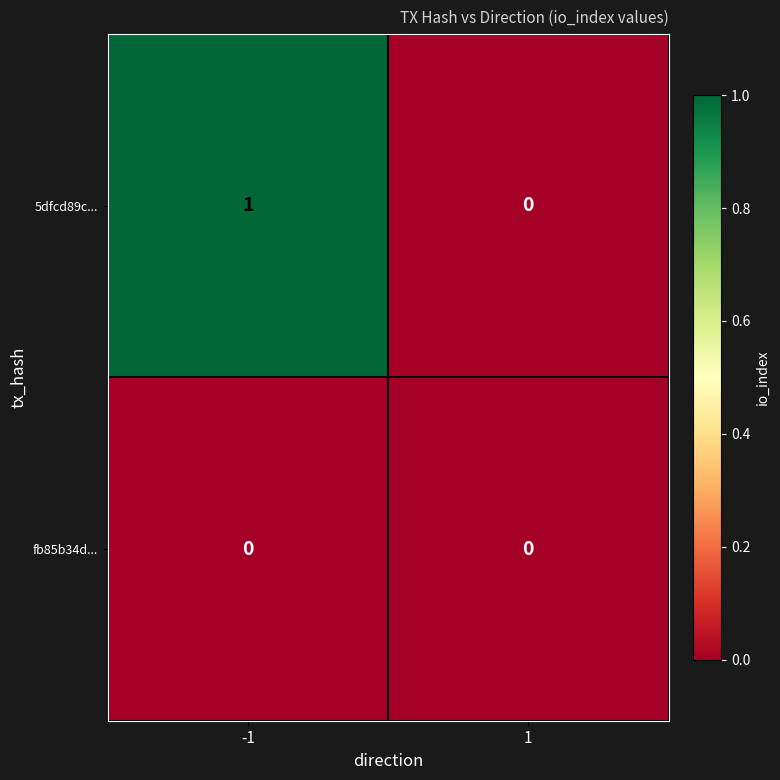

Rank the series by their maximum value, from highest to lowest.

5dfcd89c..., fb85b34d...